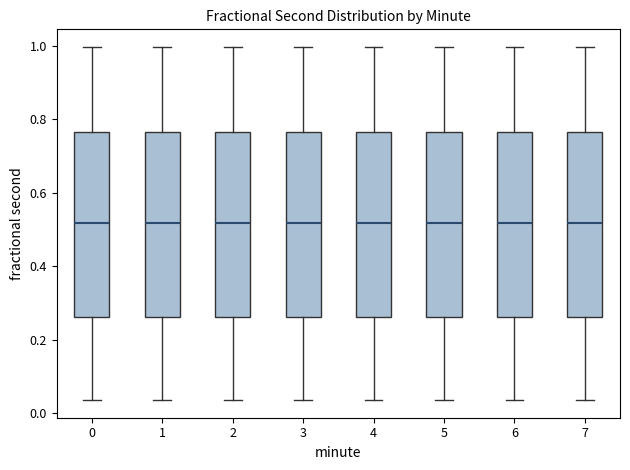

Reading left to right, read every box against the y-axis: the position of its median line, the range the box covers, and the ends of its whiskers. The values are not printed on the chart, so give them approximately, as read against the axis.

0: median 0.52, box 0.26 to 0.76, whiskers 0.04 to 1.00
1: median 0.52, box 0.26 to 0.76, whiskers 0.04 to 1.00
2: median 0.52, box 0.26 to 0.76, whiskers 0.04 to 1.00
3: median 0.52, box 0.26 to 0.76, whiskers 0.04 to 1.00
4: median 0.52, box 0.26 to 0.76, whiskers 0.04 to 1.00
5: median 0.52, box 0.26 to 0.76, whiskers 0.04 to 1.00
6: median 0.52, box 0.26 to 0.76, whiskers 0.04 to 1.00
7: median 0.52, box 0.26 to 0.76, whiskers 0.04 to 1.00